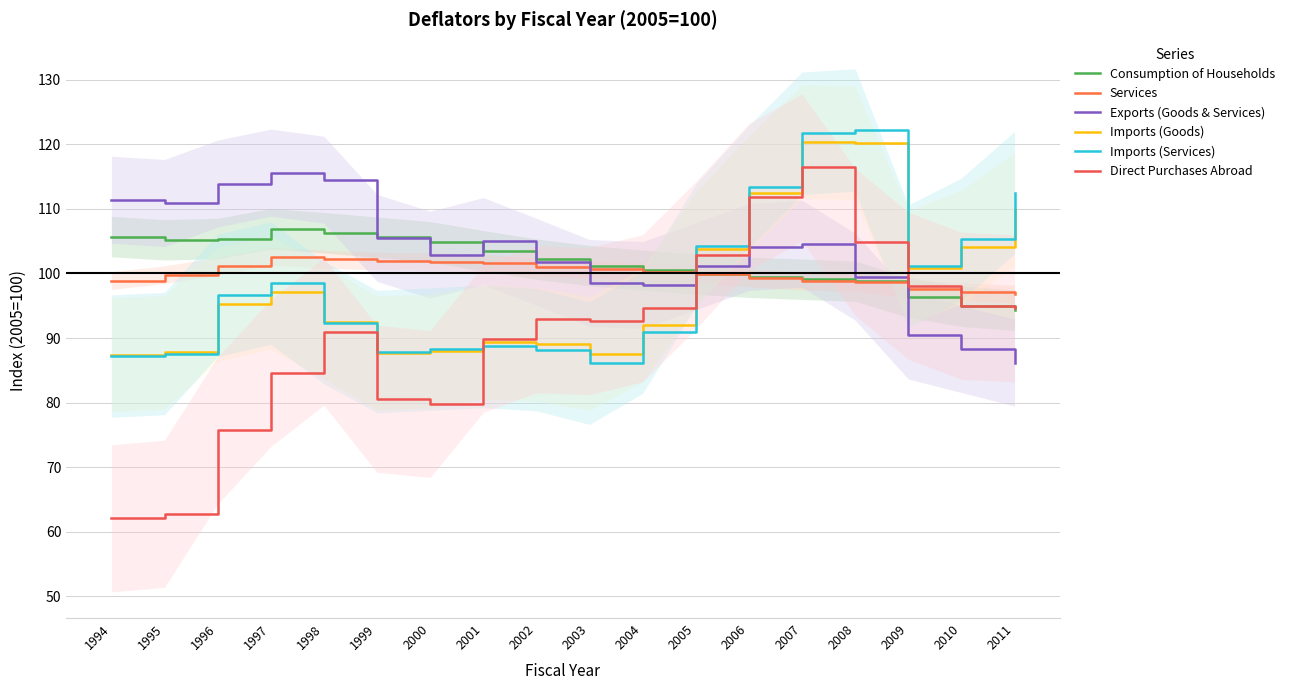

How many values in the Exports (Goods & Services) series are below 104?

9